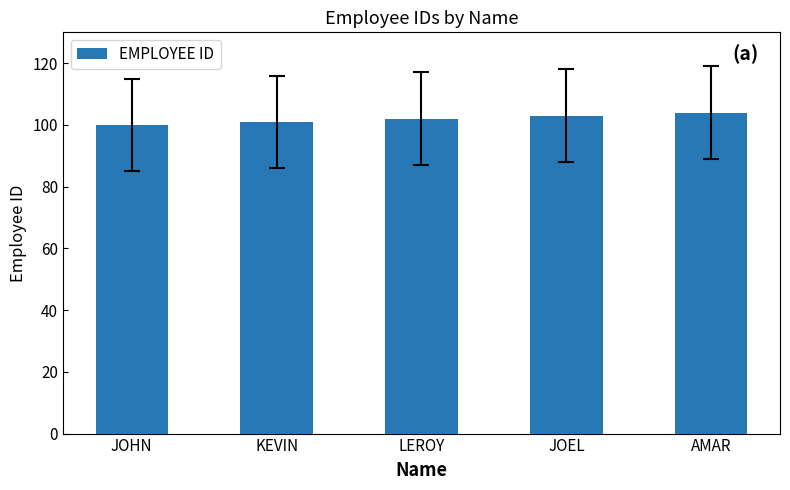

What is the sum of the values at JOEL and LEROY?

205